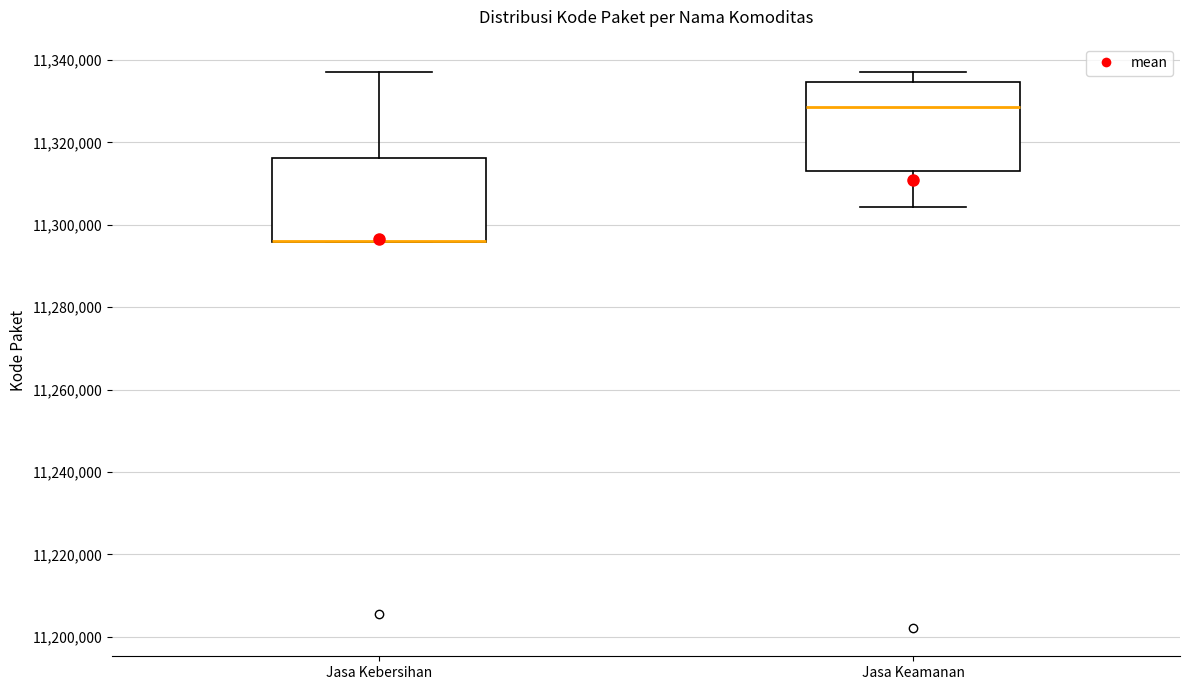

Reading left to right, transcribe this box plot: for each box, give where its median line is, the range the box spans, and where its two whiskers end, as read against the y-axis. The values are not printed on the chart, so give them approximately, as read against the axis.

Jasa Kebersihan: median 11296000 (drawn on the box's lower edge), box 11296000 to 11316000, whiskers 11296000 to 11338000
Jasa Keamanan: median 11328000, box 11314000 to 11334000, whiskers 11304000 to 11338000